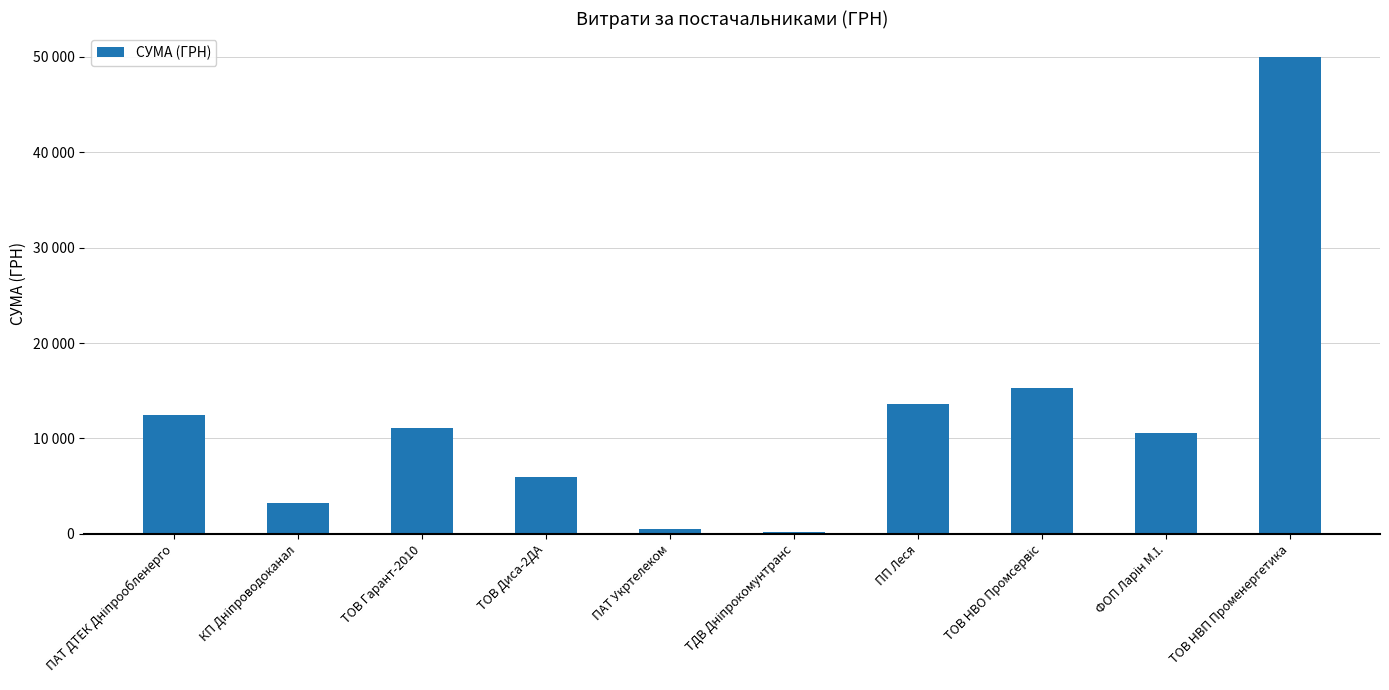

How many series are shown in this chart?

1